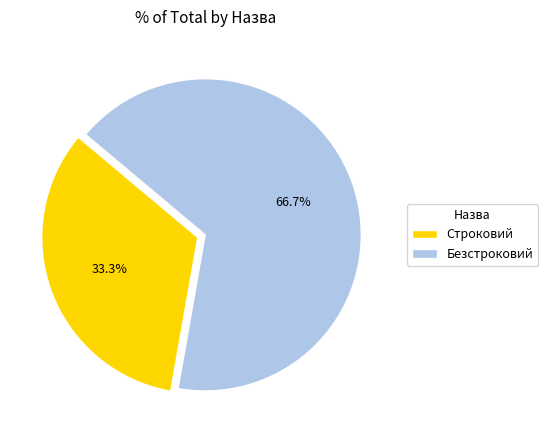

To the nearest percent, what percentage of the pie is Строковий?

33%